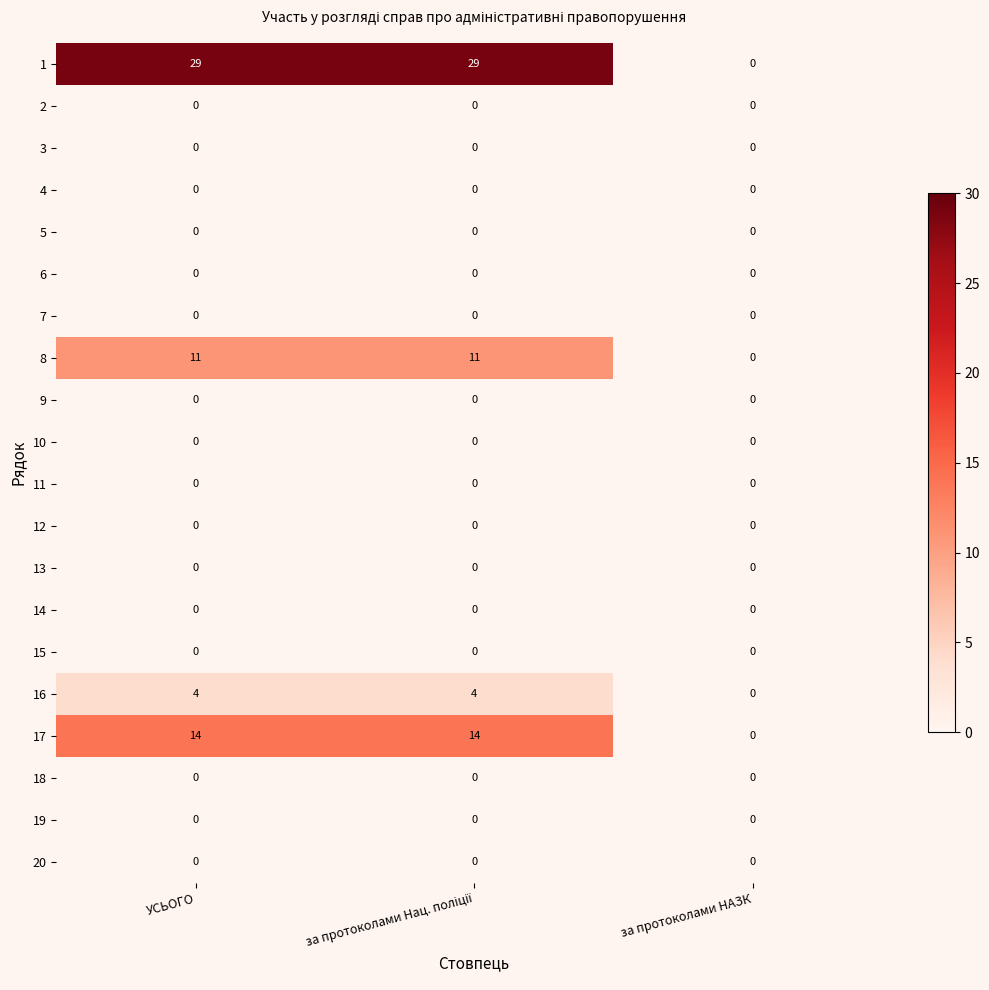

Is it true that 7 equals 0 at за протоколами НАЗК?

True